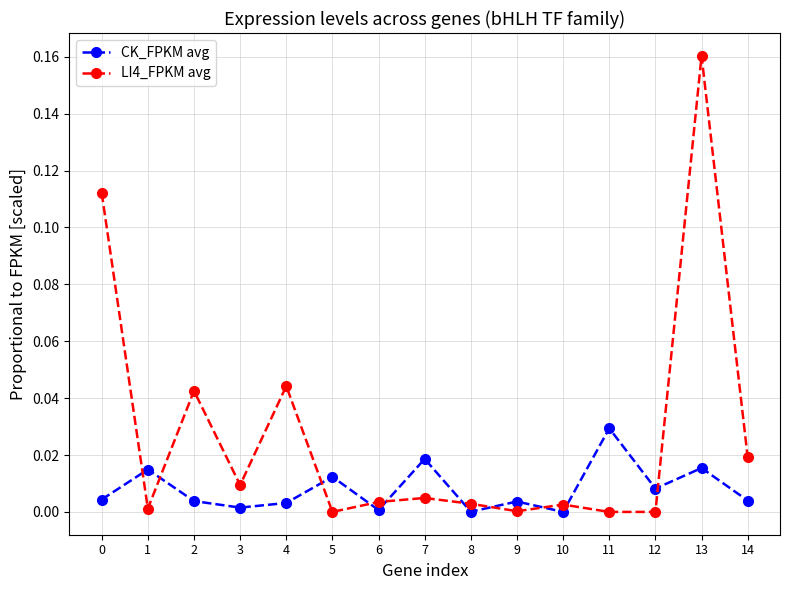

Which series changed the most between 0 and 5?

LI4_FPKM avg